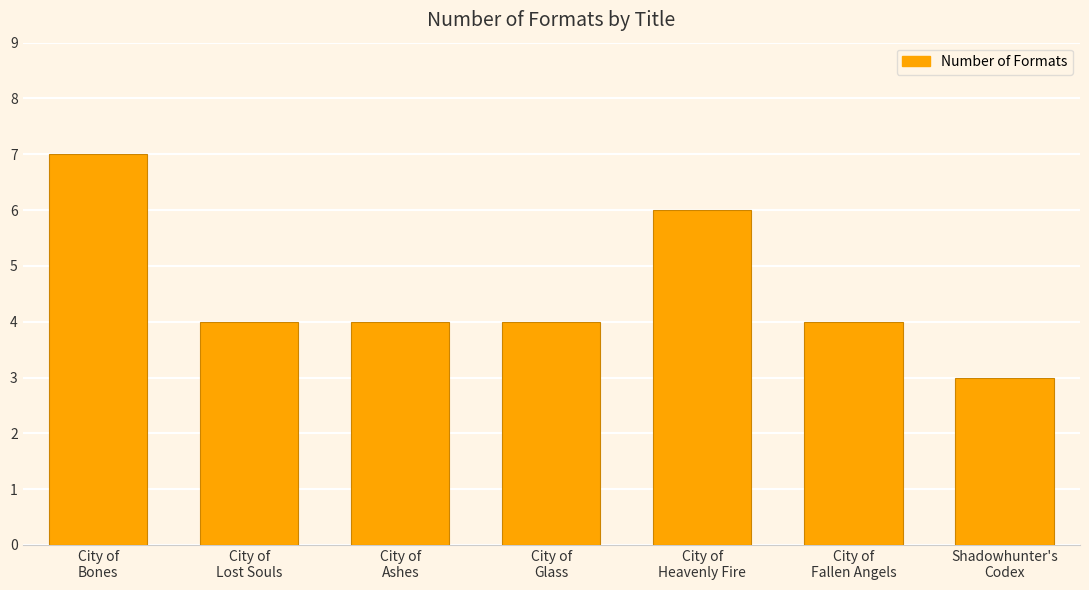

What is the difference between the values at City of
Glass and Shadowhunter's
Codex?

1